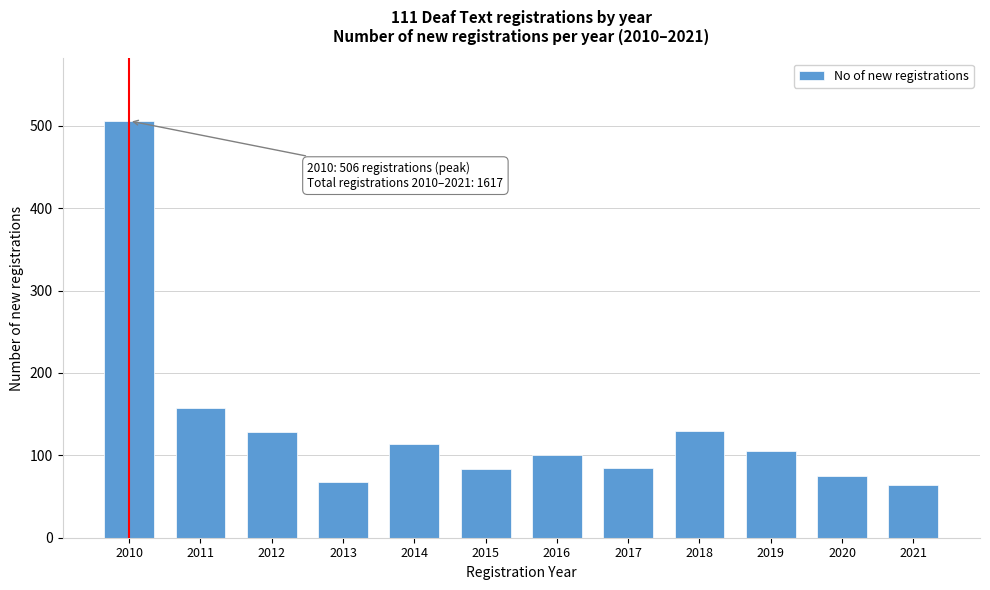

The chart shows a value of 104 at 2021. True or false?

False